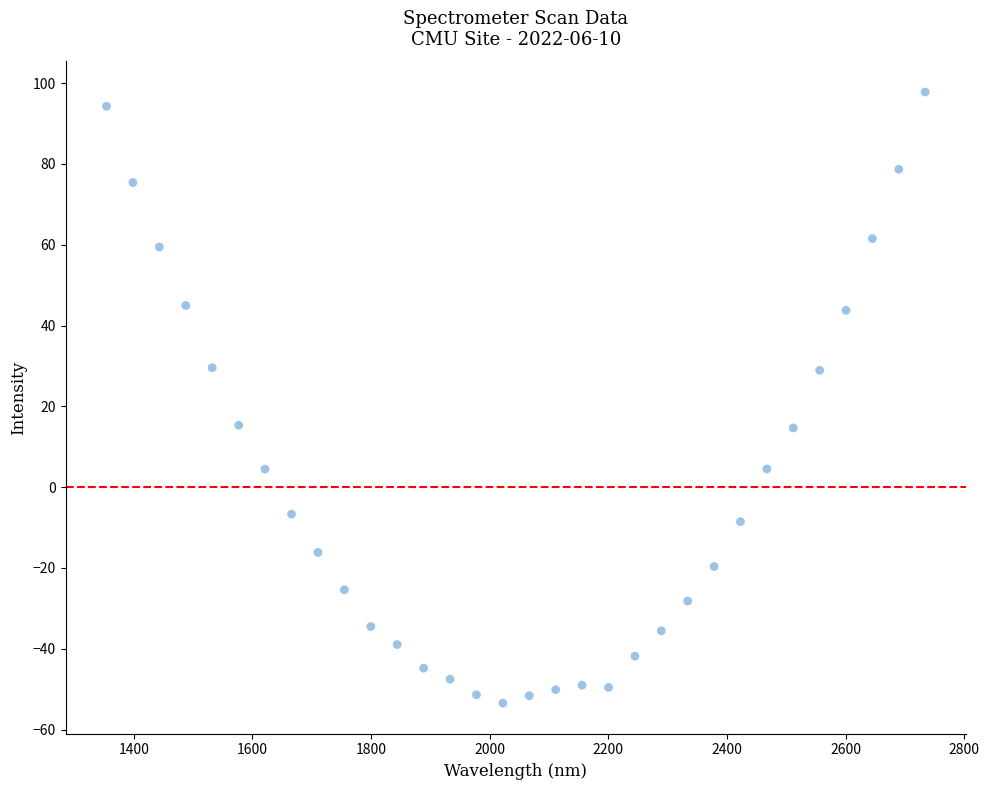

What is the range of X values (max minus min)?

1380.2